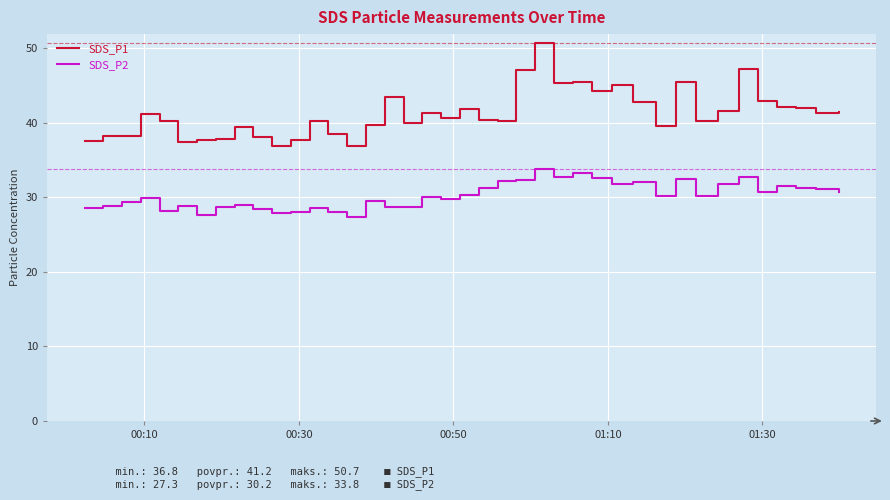

What is the difference between the maximum and minimum values in the SDS_P2 series?

6.5